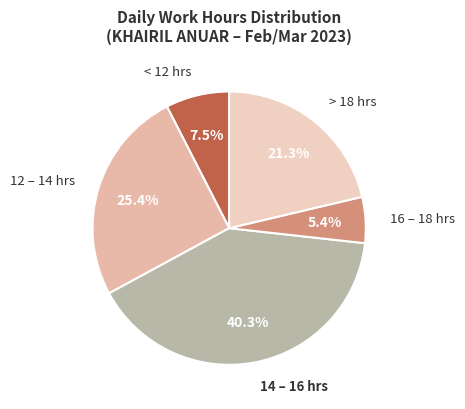

What is the ratio of the value at < 12 hrs to the value at 12 – 14 hrs?

0.3